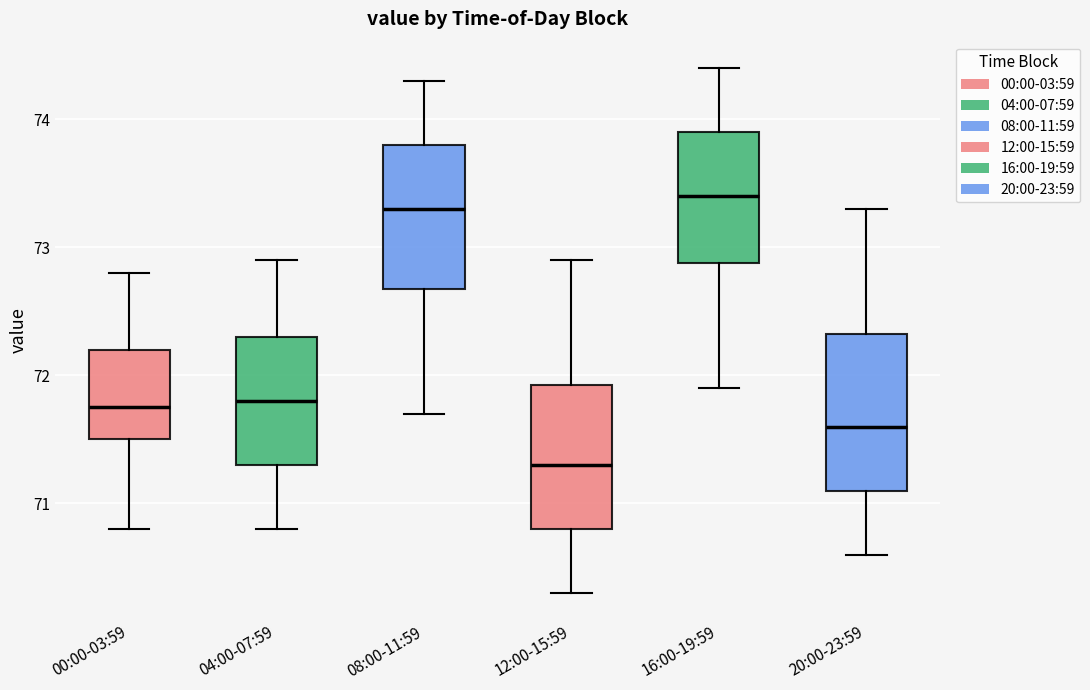

Reading left to right, read every box against the y-axis: the position of its median line, the range the box covers, and the ends of its whiskers. The values are not printed on the chart, so give them approximately, as read against the axis.

00:00-03:59: median 71.8, box 71.5 to 72.2, whiskers 70.8 to 72.8
04:00-07:59: median 71.8, box 71.3 to 72.3, whiskers 70.8 to 72.9
08:00-11:59: median 73.3, box 72.7 to 73.8, whiskers 71.7 to 74.3
12:00-15:59: median 71.3, box 70.8 to 71.9, whiskers 70.3 to 72.9
16:00-19:59: median 73.4, box 72.9 to 73.9, whiskers 71.9 to 74.4
20:00-23:59: median 71.6, box 71.1 to 72.3, whiskers 70.6 to 73.3